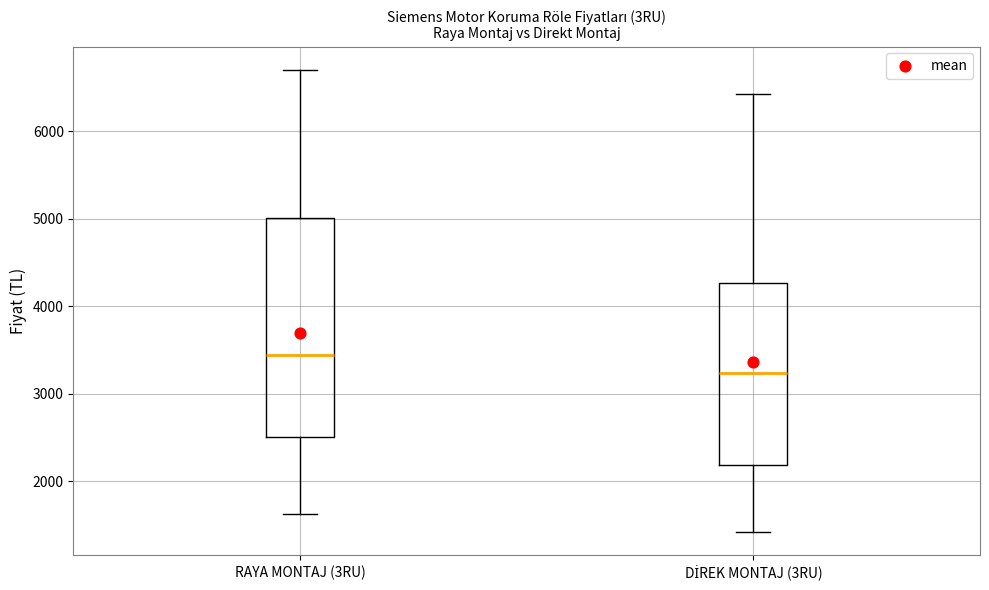

Which box has the highest median line?

RAYA MONTAJ (3RU)